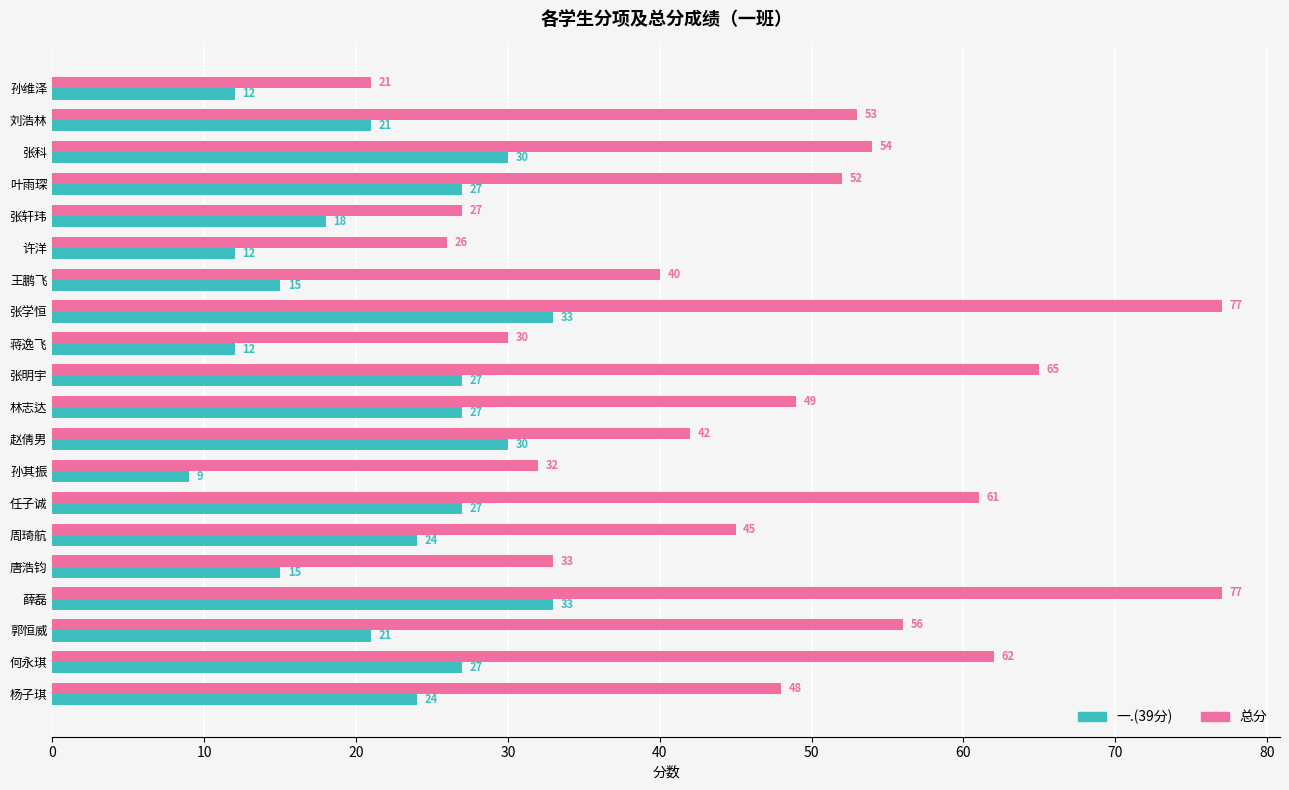

The 总分 series shows 61 at 任子诚. True or false?

True